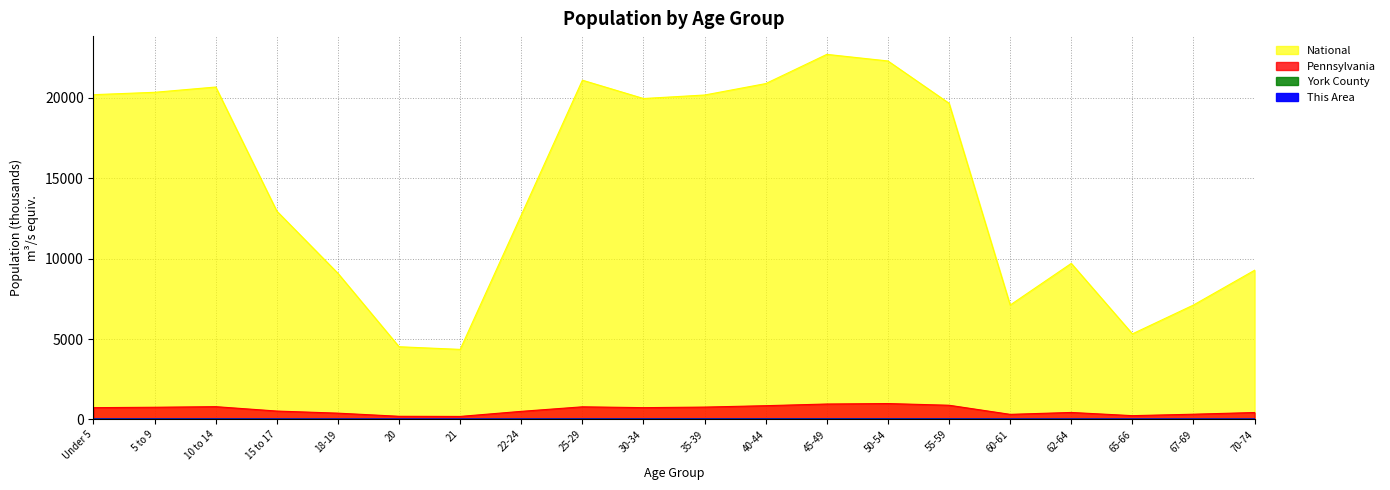

Where is This Area nearest to the value 0?

65-66